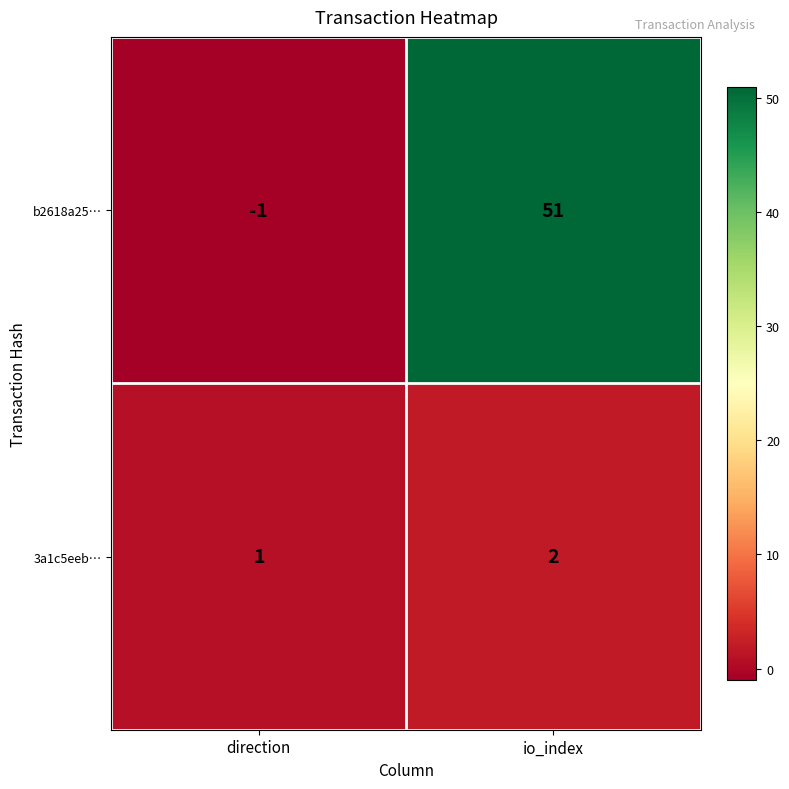

Is it true that b2618a25… equals 51 at io_index?

True